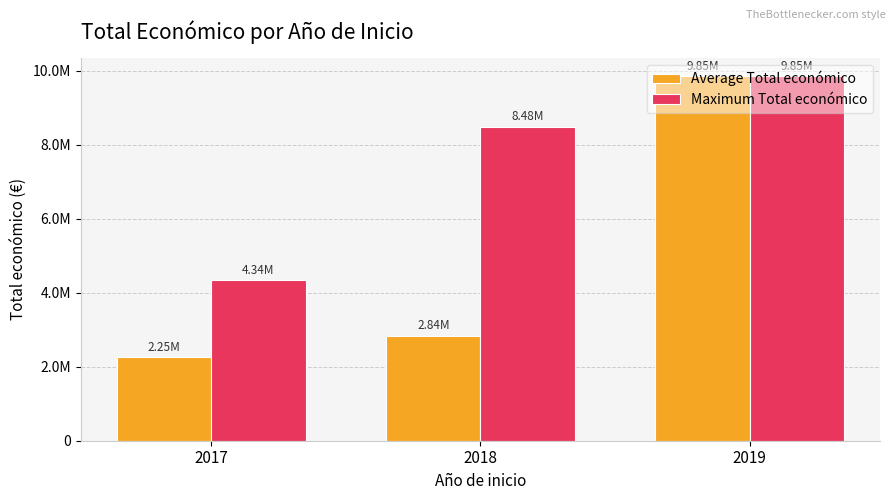

What are all the series names shown in the legend?

Average Total económico, Maximum Total económico